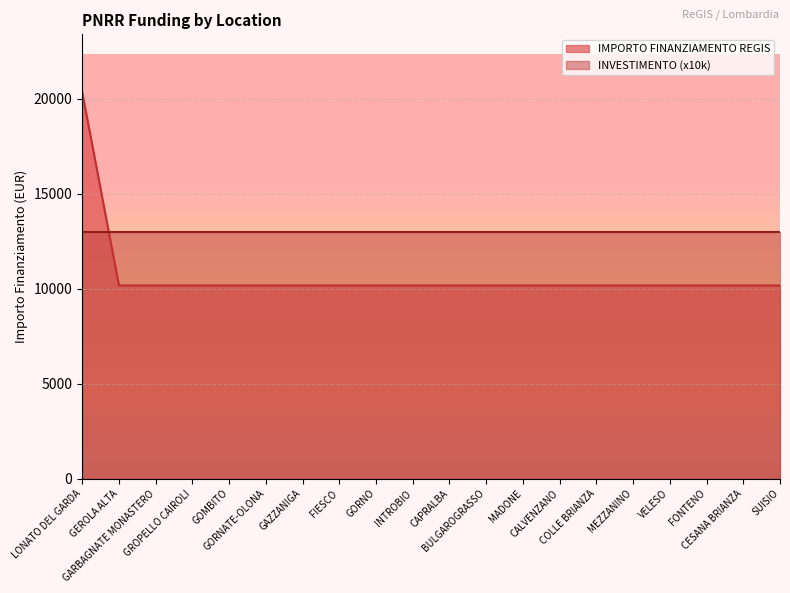

Is it true that the value at CAPRALBA is 10172?

True